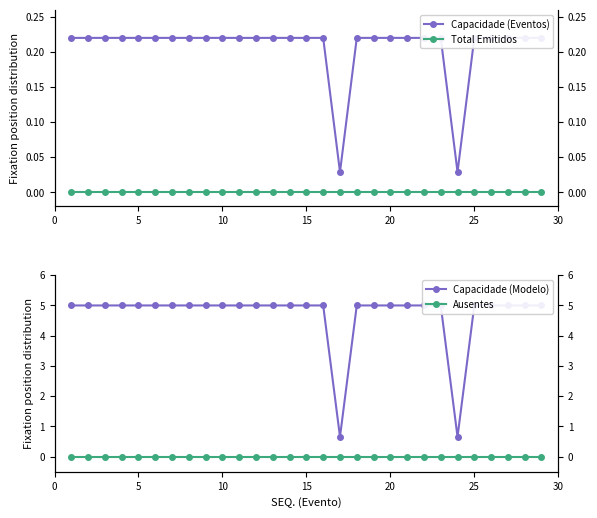

At how many categories does at least one series exceed 3?

27